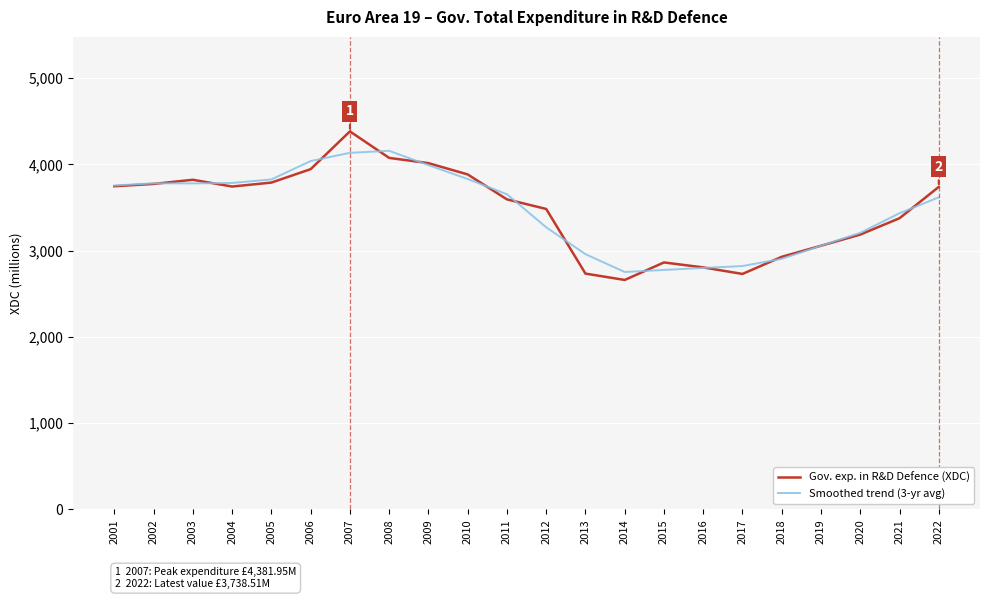

What is the highest value of the Smoothed trend (3-yr avg) series?

4156.8